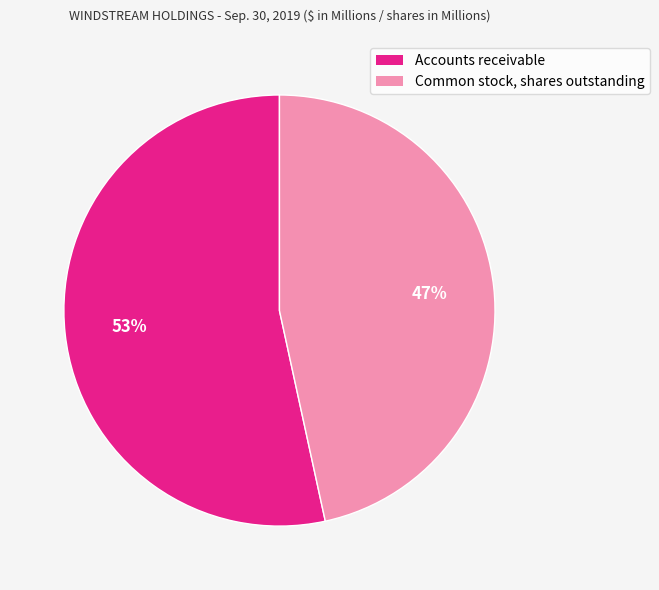

To the nearest percent, what is the average slice percentage?

50%